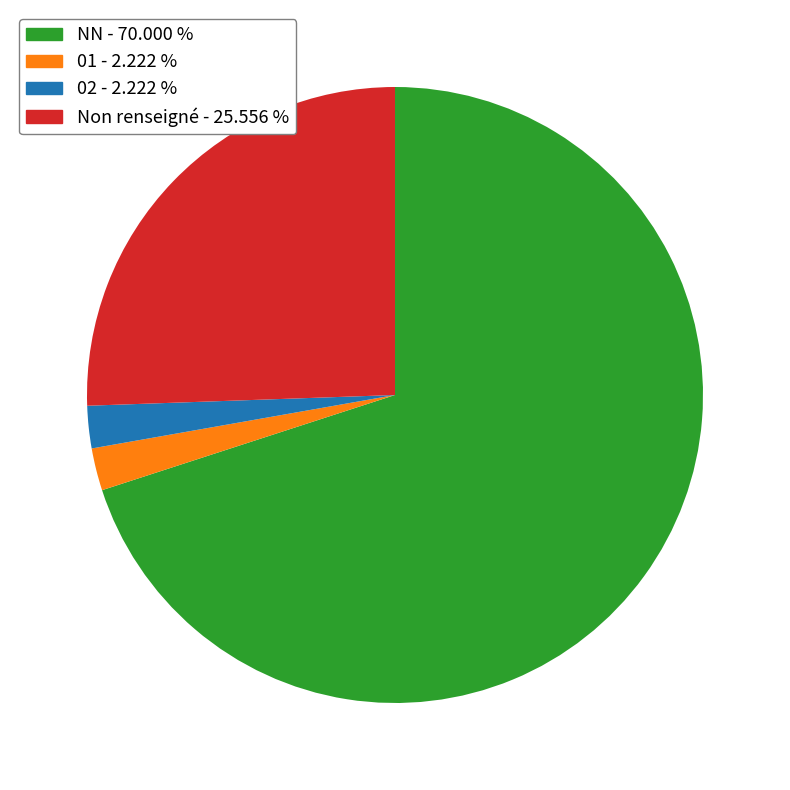

Is there any slice that represents more than half of the pie?

Yes